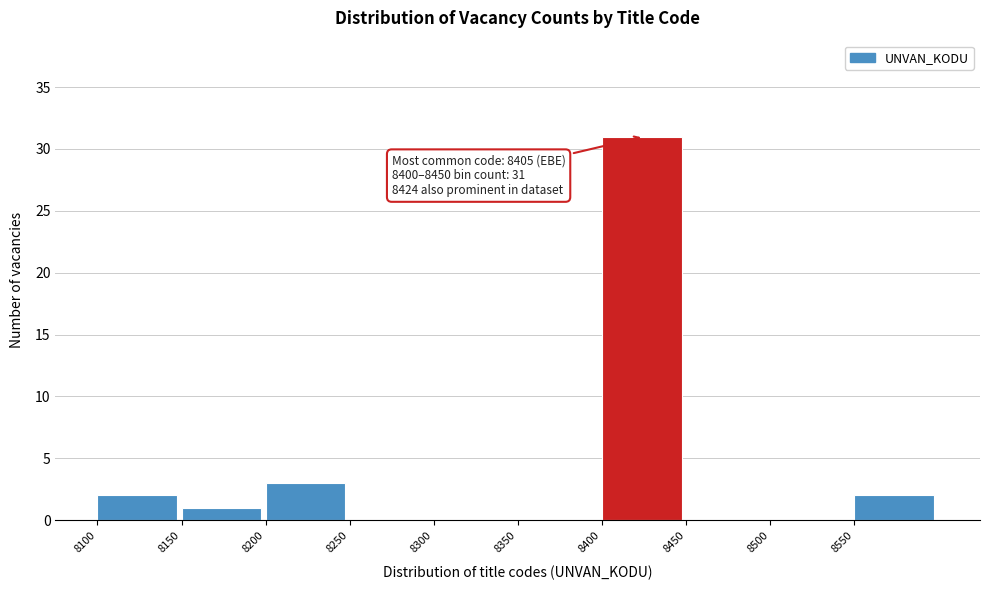

Over which range of the x-axis is the bar tallest?

8400 to 8450